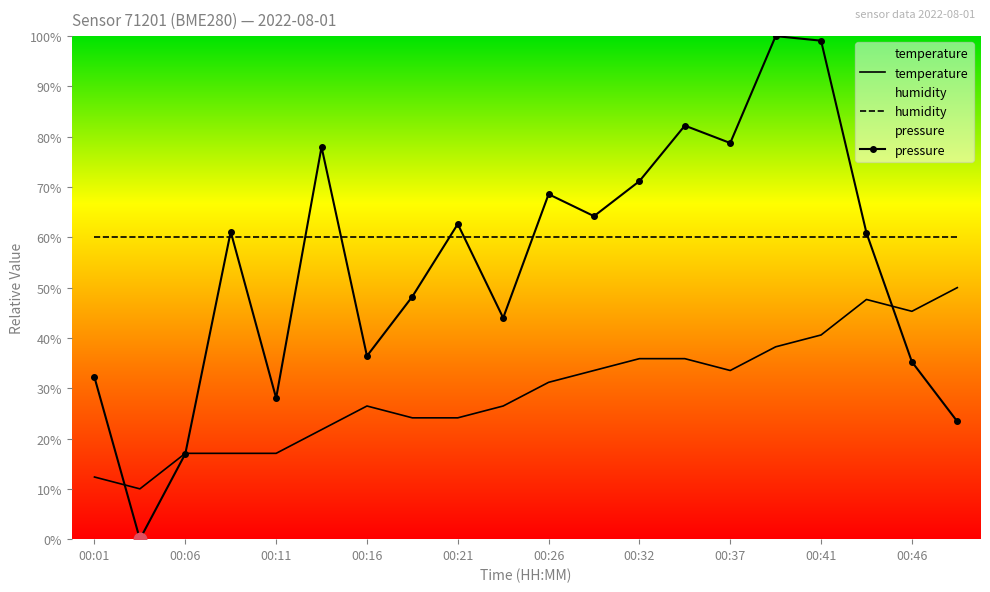

What is the highest value of the temperature series?

50.0